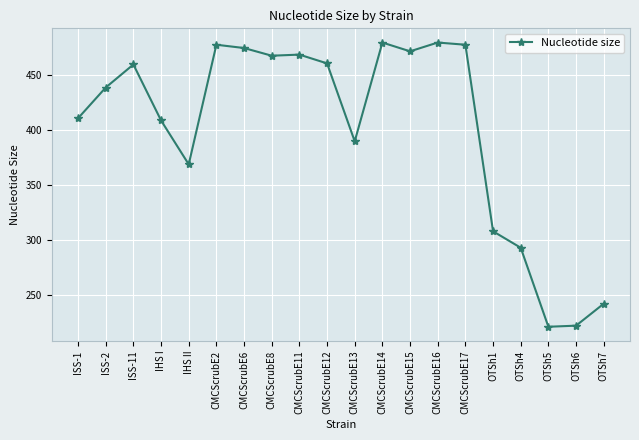

What is the minimum value shown in the chart?

221